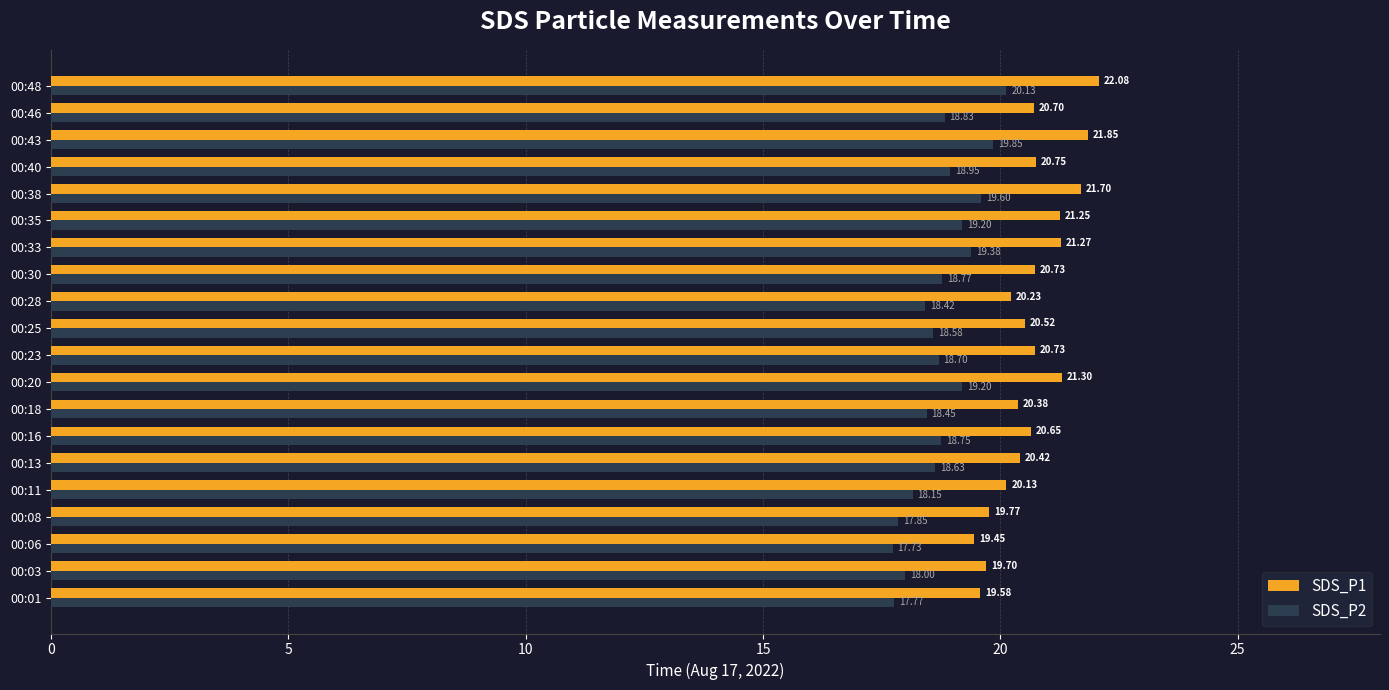

Rank the series by their average value, from highest to lowest.

SDS_P1, SDS_P2